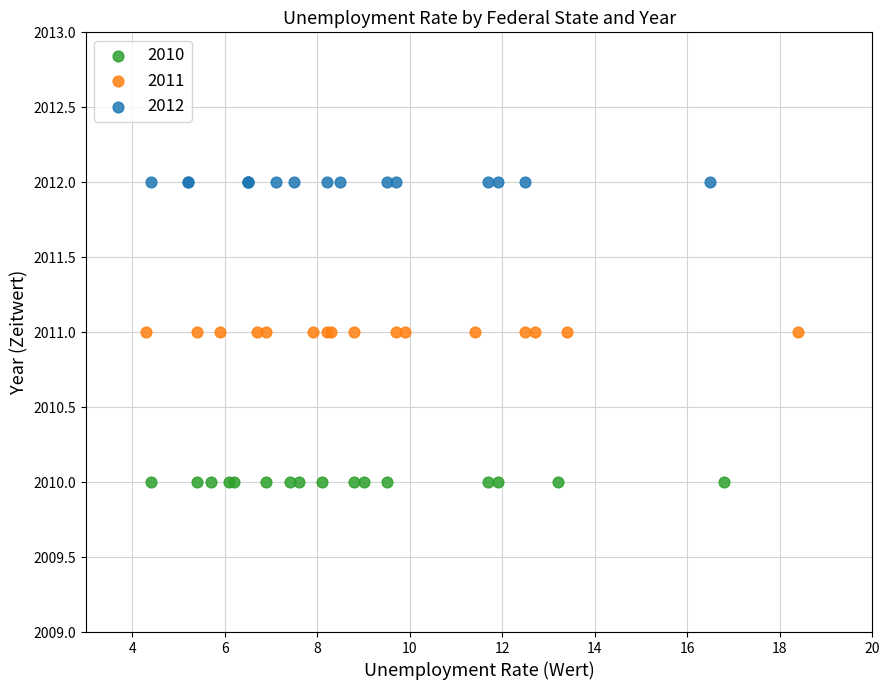

Which series contains the lowest Y value?

2010